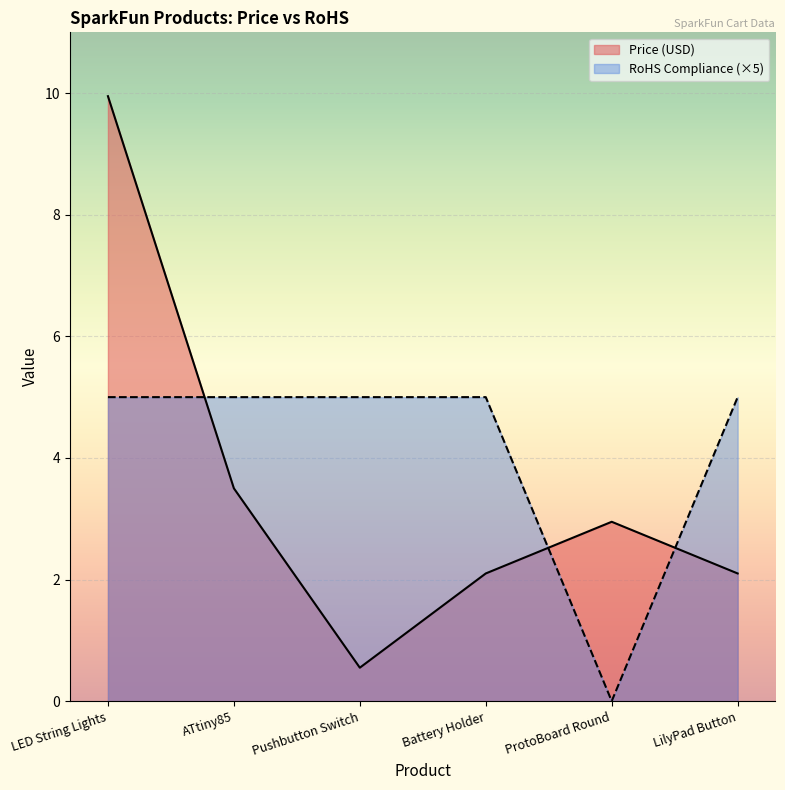

Which series has the largest range (max minus min)?

Price (USD)